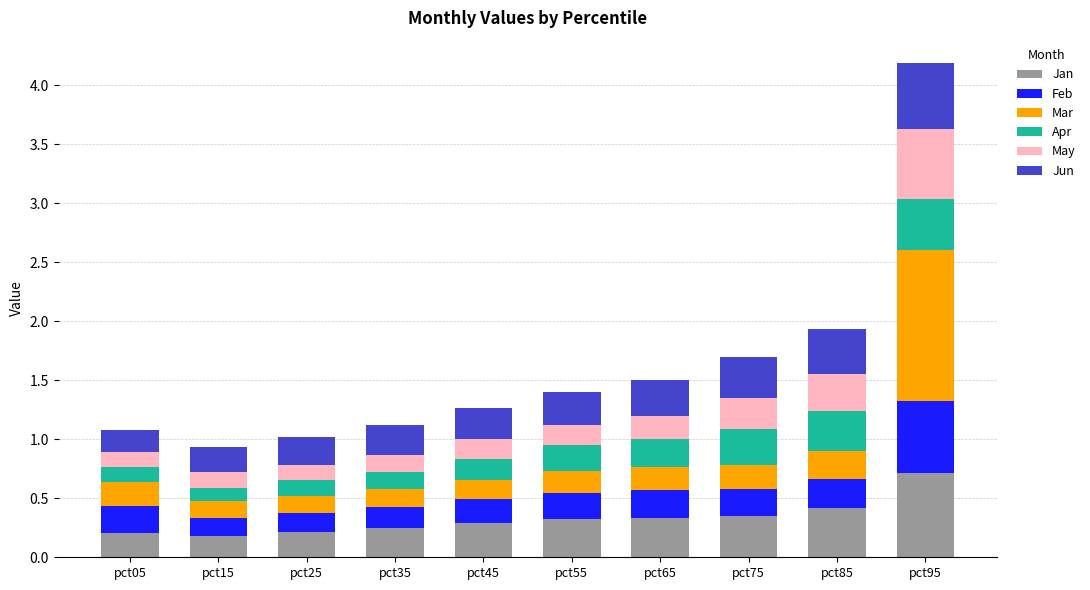

What is the total value across all series at pct15?

0.9